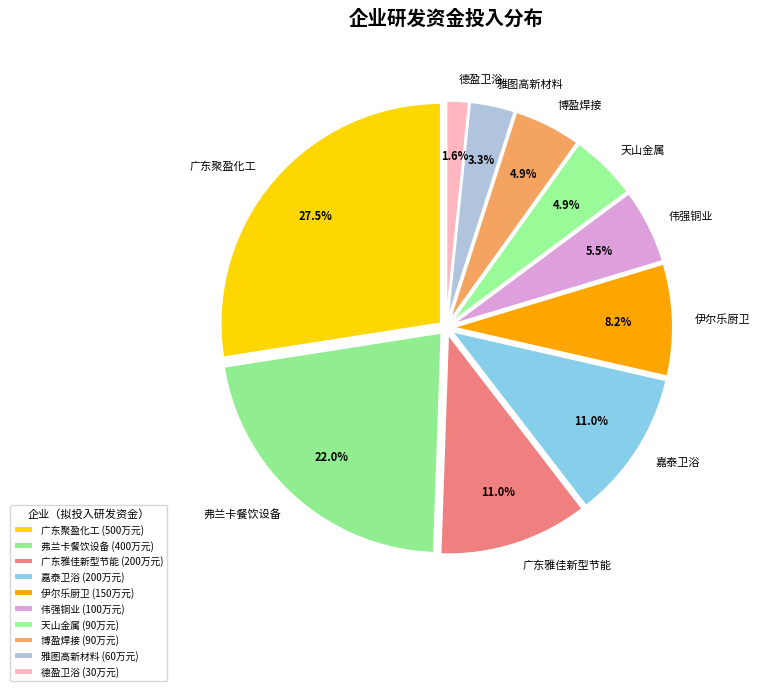

Does any single category account for the majority?

No